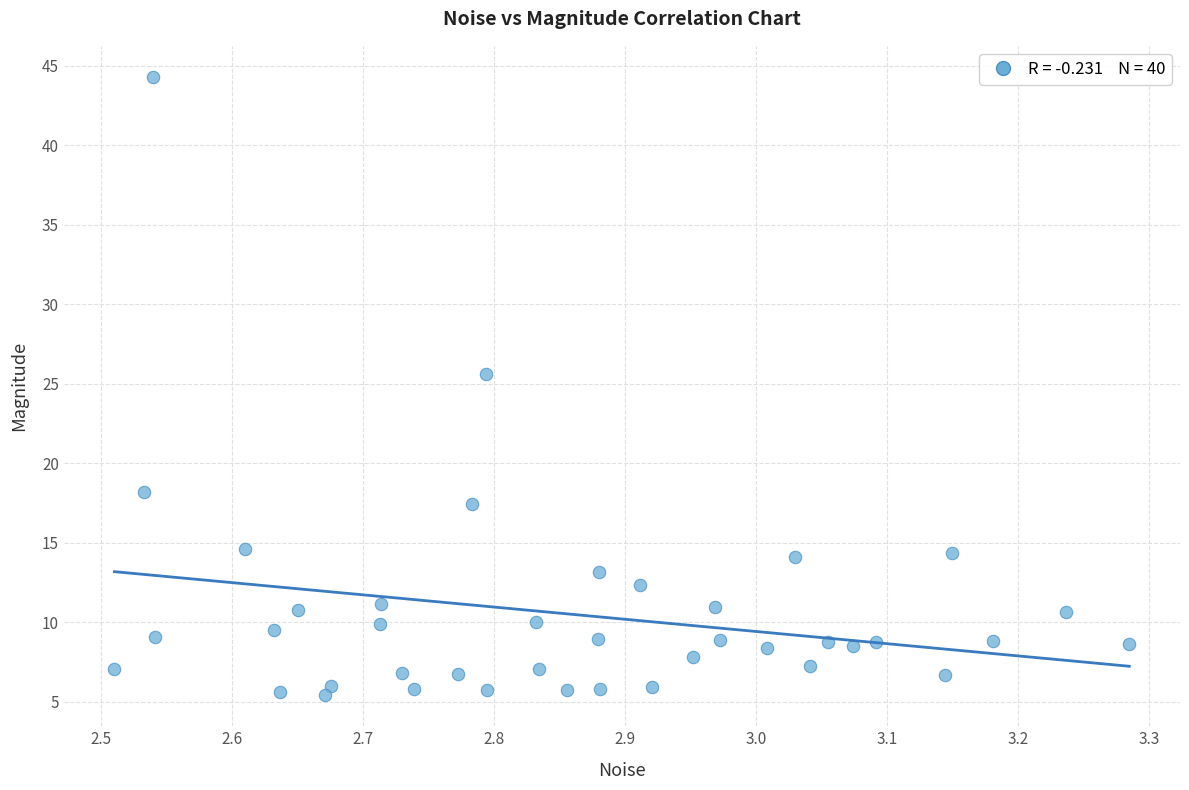

What Y value in the scatter plot is closest to 24?

25.6